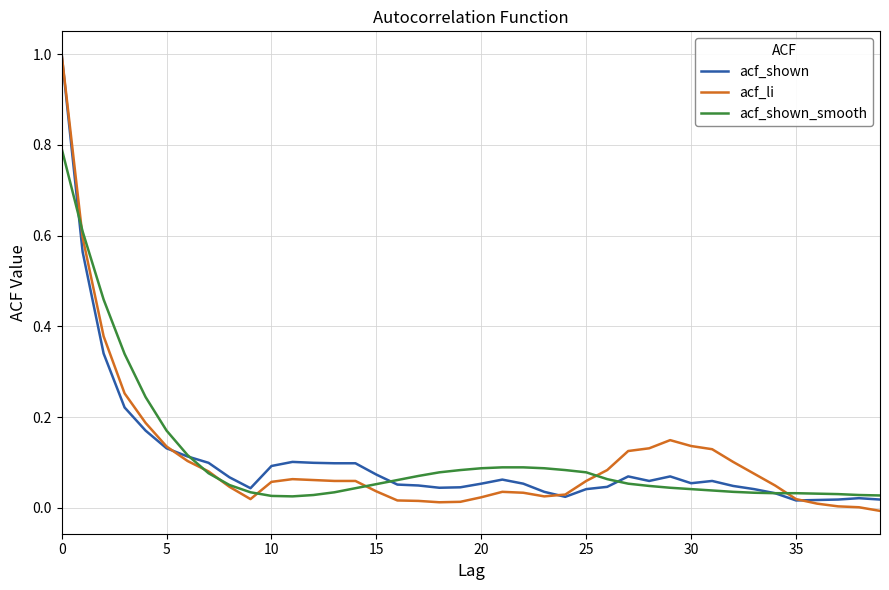

What is the greatest value displayed?

1.0